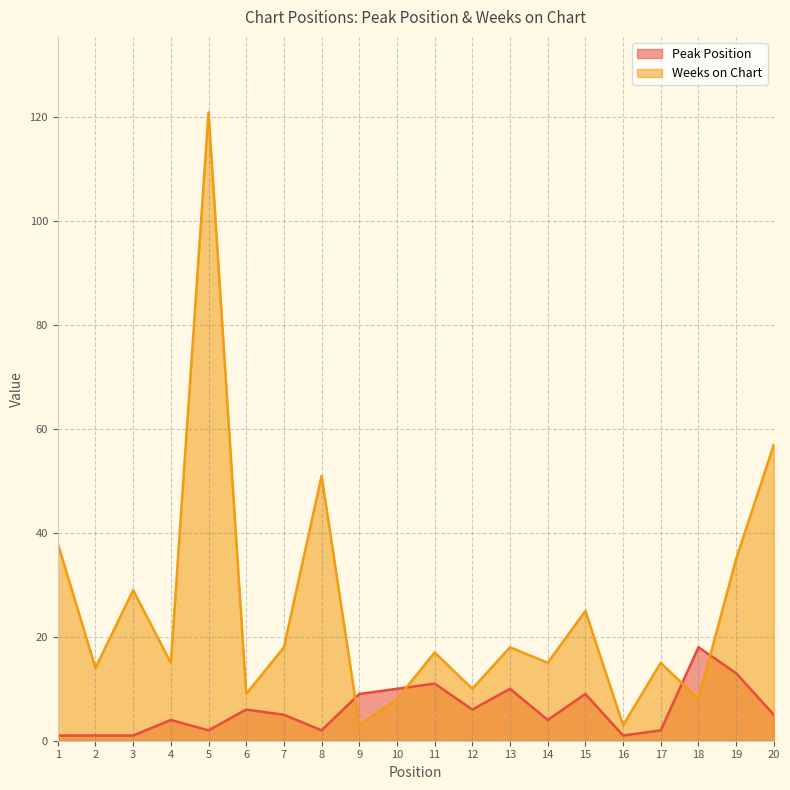

Between 2 and 3, which series saw the biggest shift?

Weeks on Chart